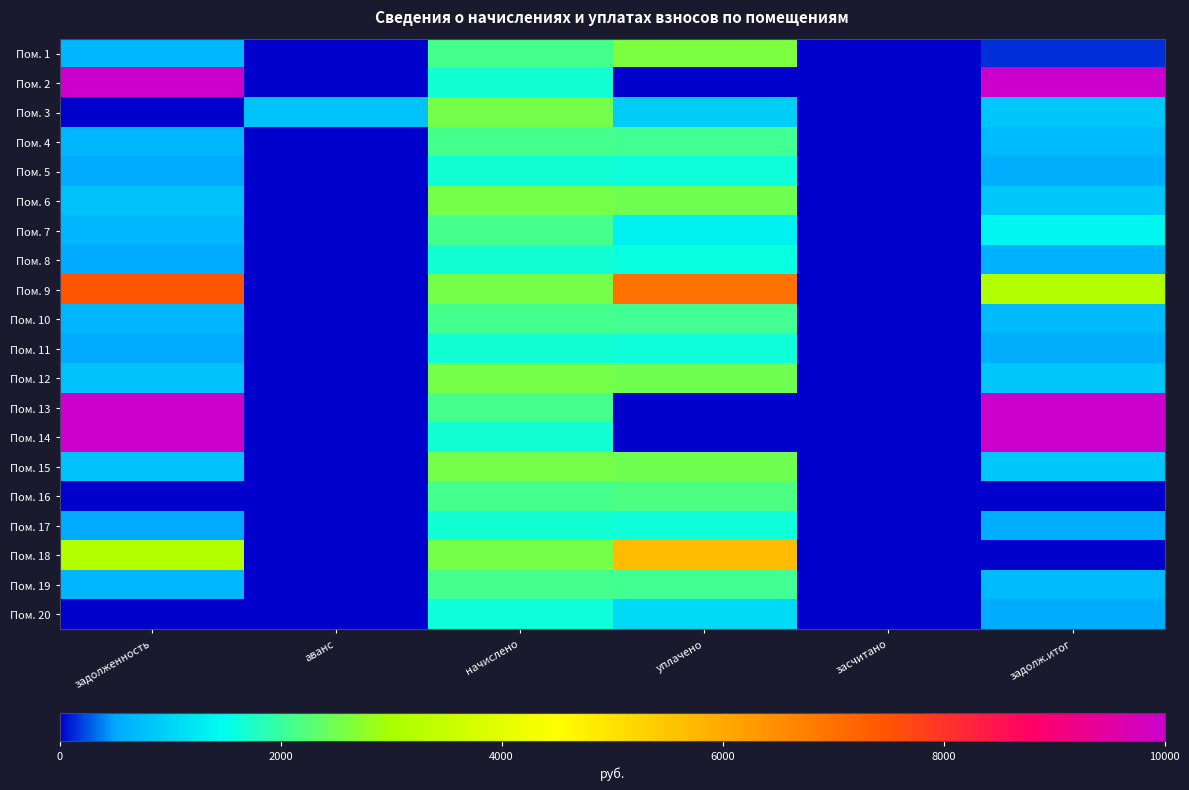

Between задолженность and аванс, which is larger?

задолженность